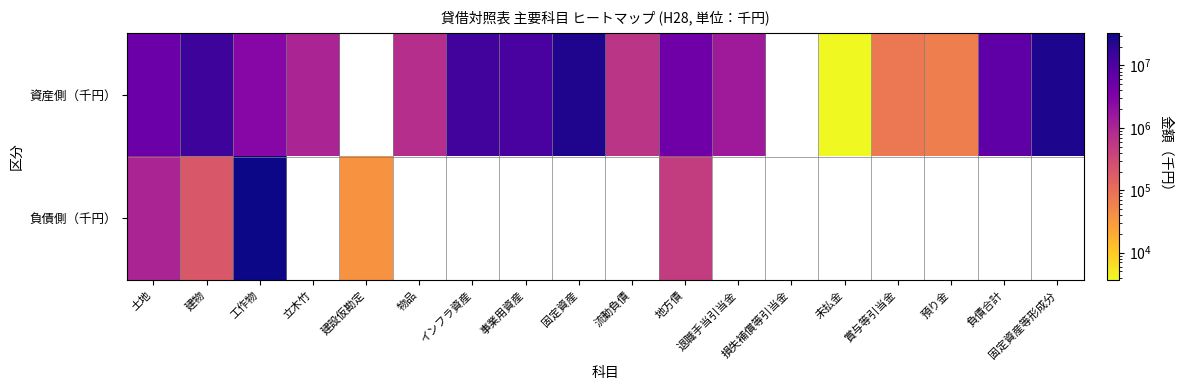

Is it true that 資産側（千円） equals 4840271.0 at 地方債?

True